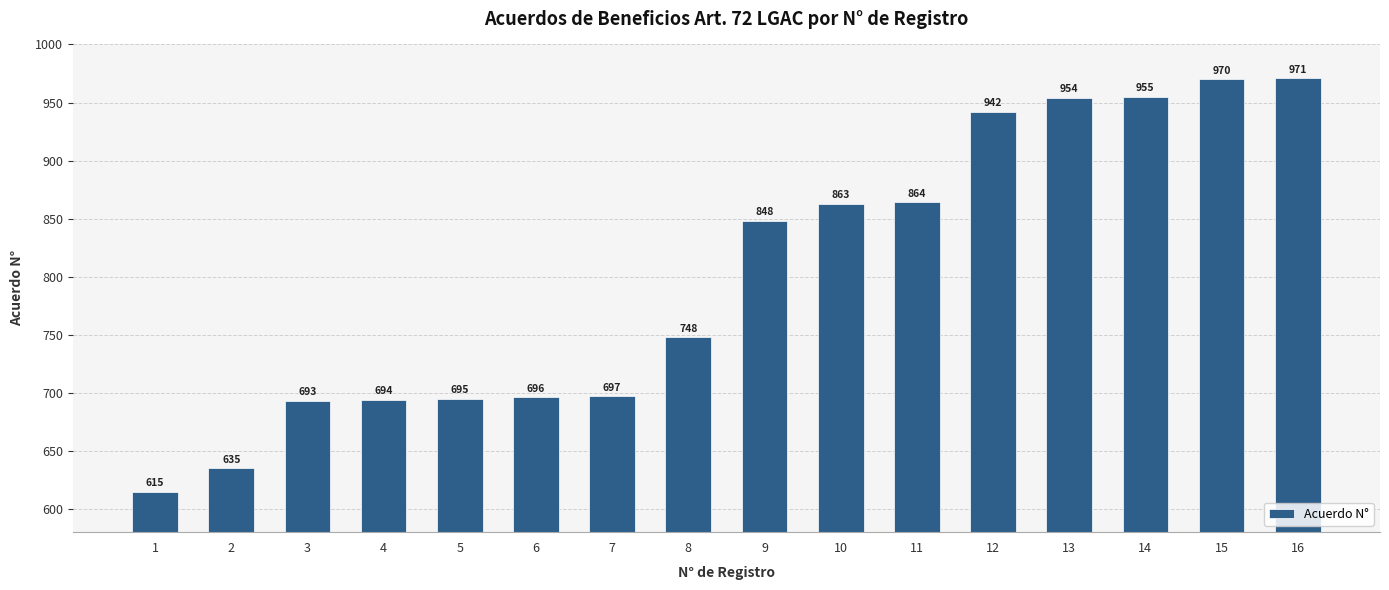

Rank the categories by value from highest to lowest.

16, 15, 14, 13, 12, 11, 10, 9, 8, 7, 6, 5, 4, 3, 2, 1